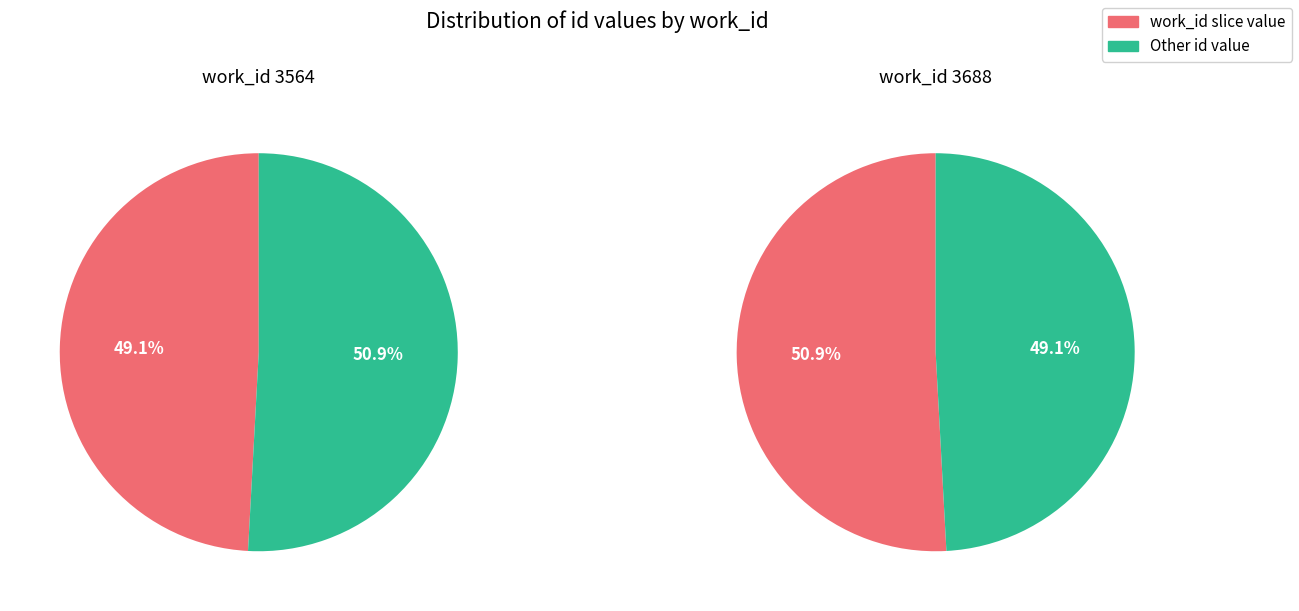

True or false: 3564 accounts for 49% of the total.

True